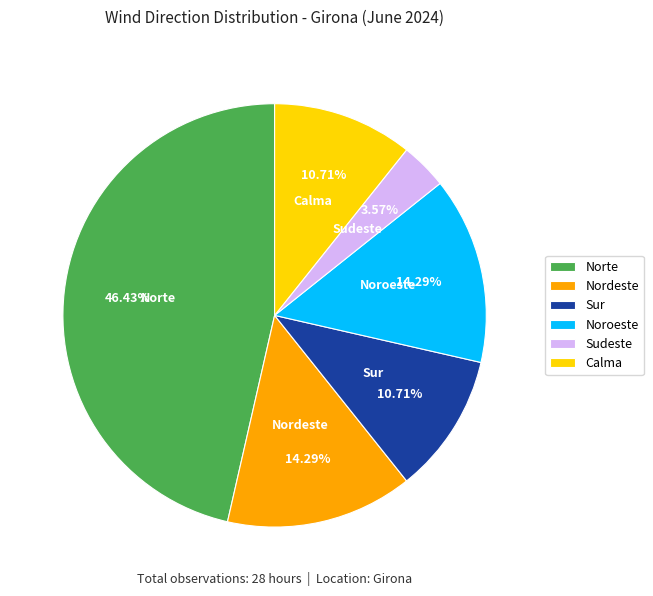

Combined, what portion of the pie is Sur and Norte?

57.1%